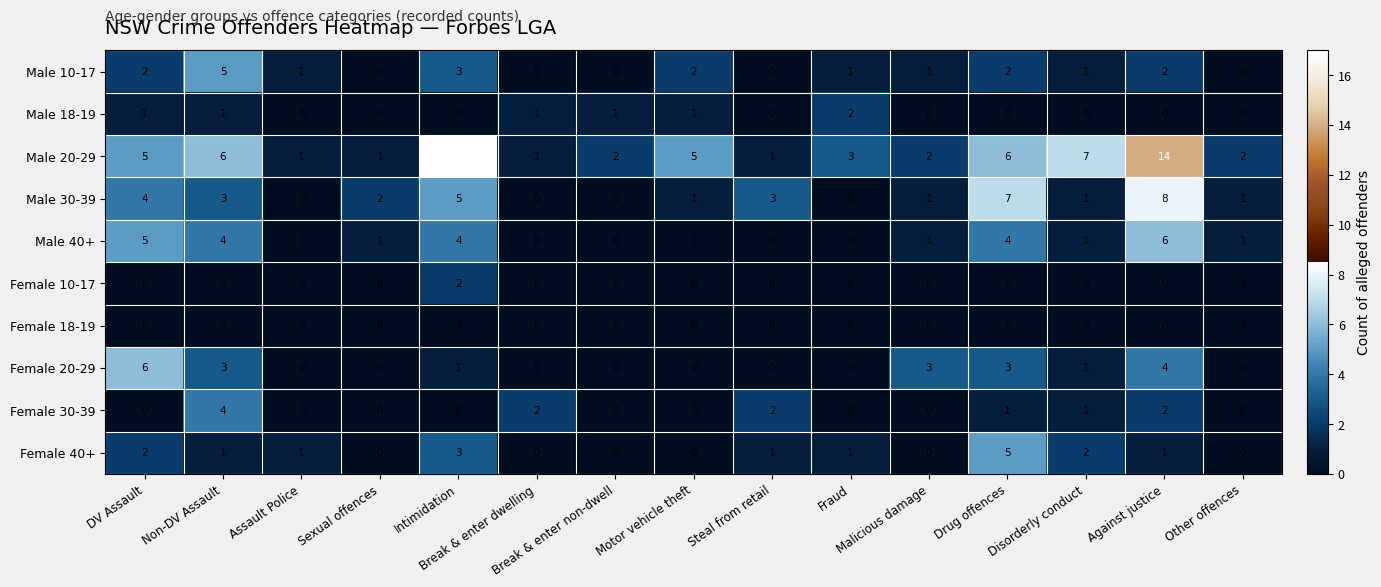

What is the sum of all Male 10-17 values?

20